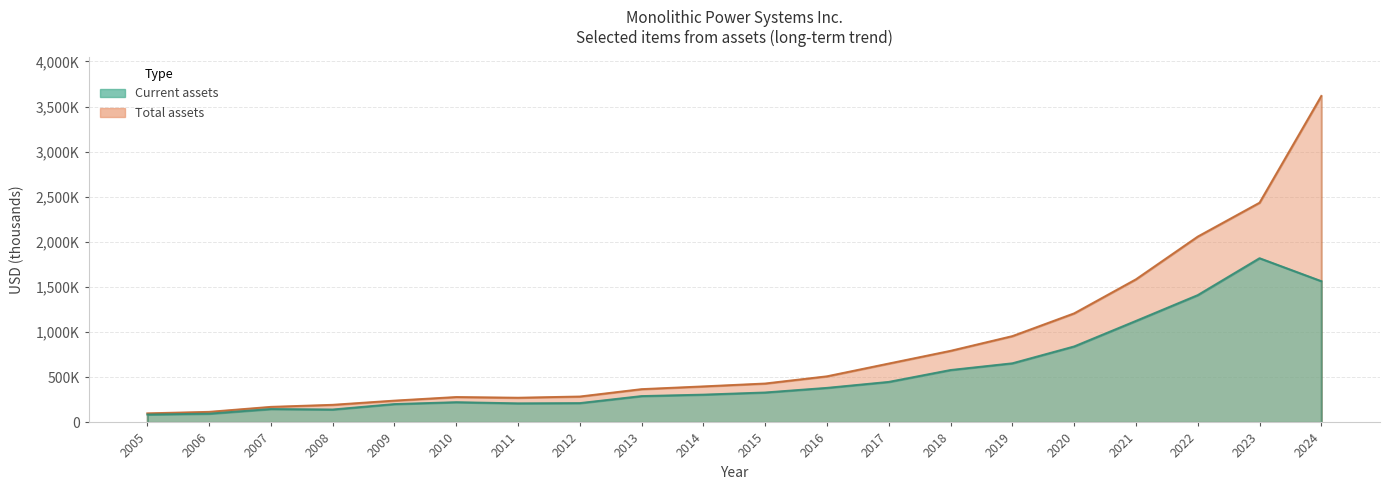

Where does the Current assets series first go above 331928?

2016